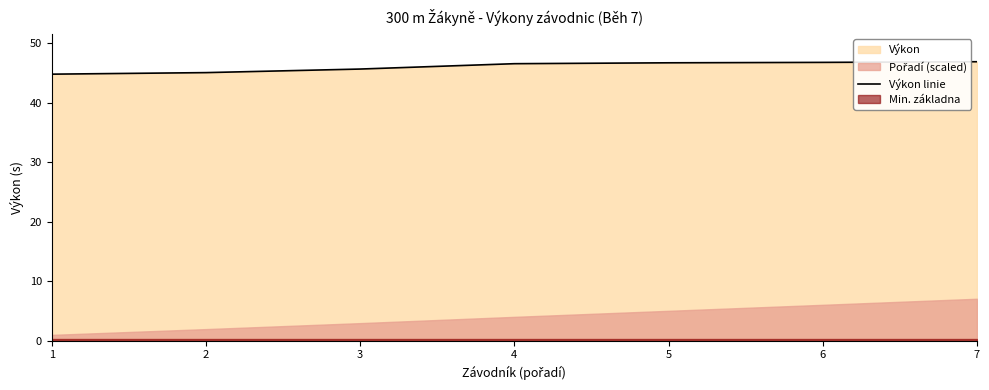

What is the average value?

46.0